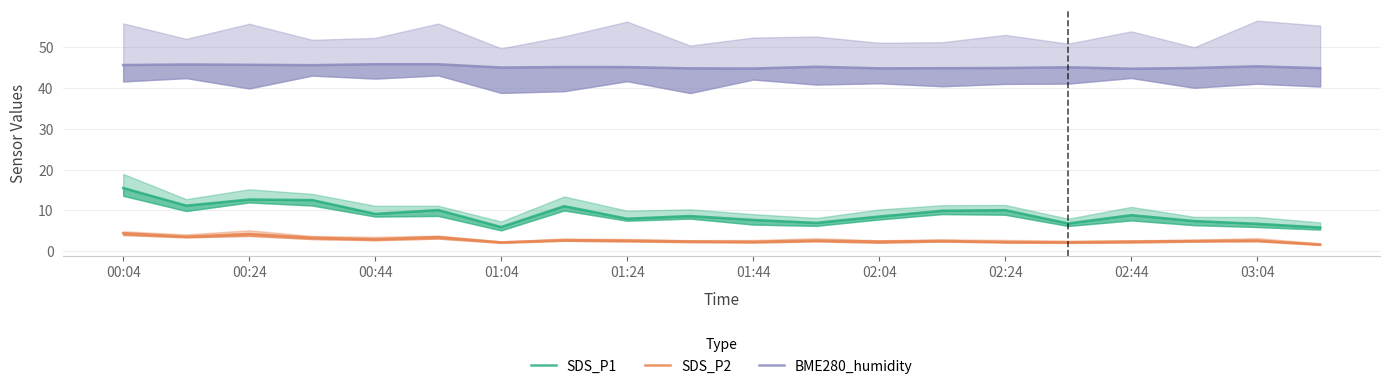

Reading right to left, list all the values displayed in this chart.

SDS_P1: 5.8	6.7	7.4	8.8	6.8	10.1	9.9	8.5	6.9	7.7	8.6	8.0	11.0	5.9	10.1	9.1	12.5	12.7	11.2	15.5
SDS_P2: 1.6	2.6	2.5	2.4	2.1	2.2	2.5	2.4	2.6	2.3	2.4	2.6	2.7	2.1	3.5	2.9	3.3	4.2	3.5	4.4
BME280_humidity: 44.9	45.3	44.9	44.7	45.1	44.9	44.9	44.8	45.2	44.8	44.8	45.1	45.1	45.0	45.8	45.8	45.6	45.7	45.8	45.6